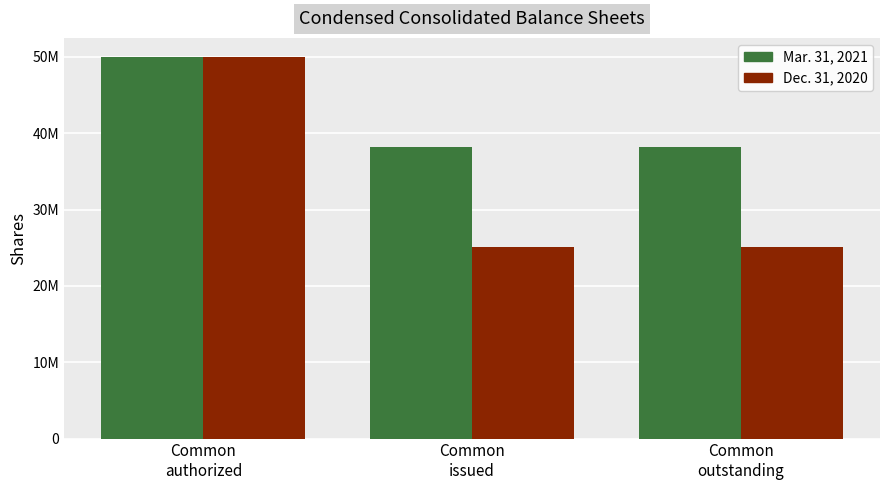

Which category has the lowest value across all series?

Common
issued